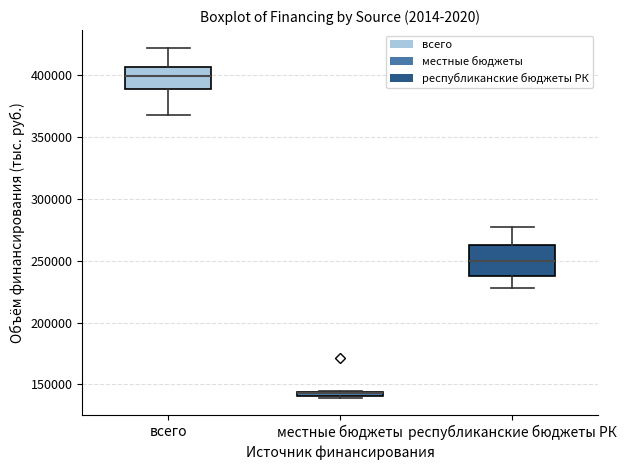

Comparing the boxes themselves (not the whiskers), which one is the tallest?

республиканские бюджеты РК